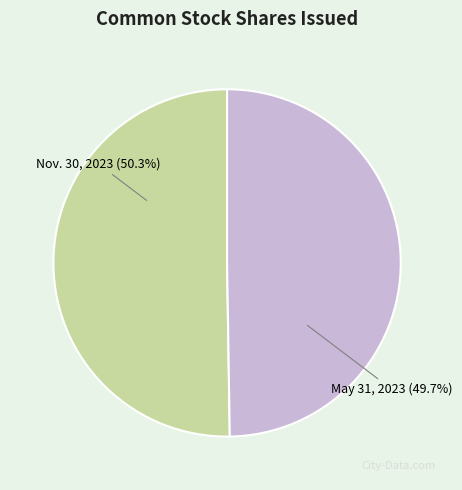

Is there a majority slice in this chart?

Yes